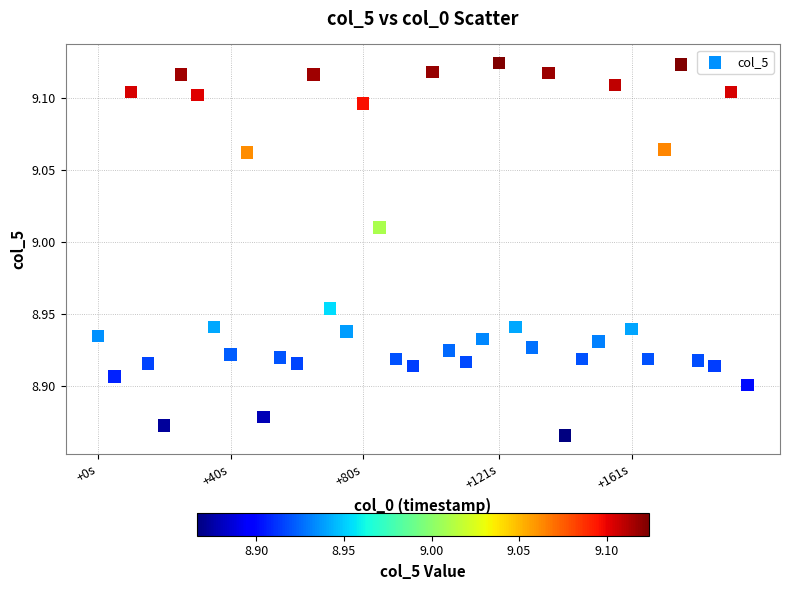

What is the range of X values (max minus min)?

196.0